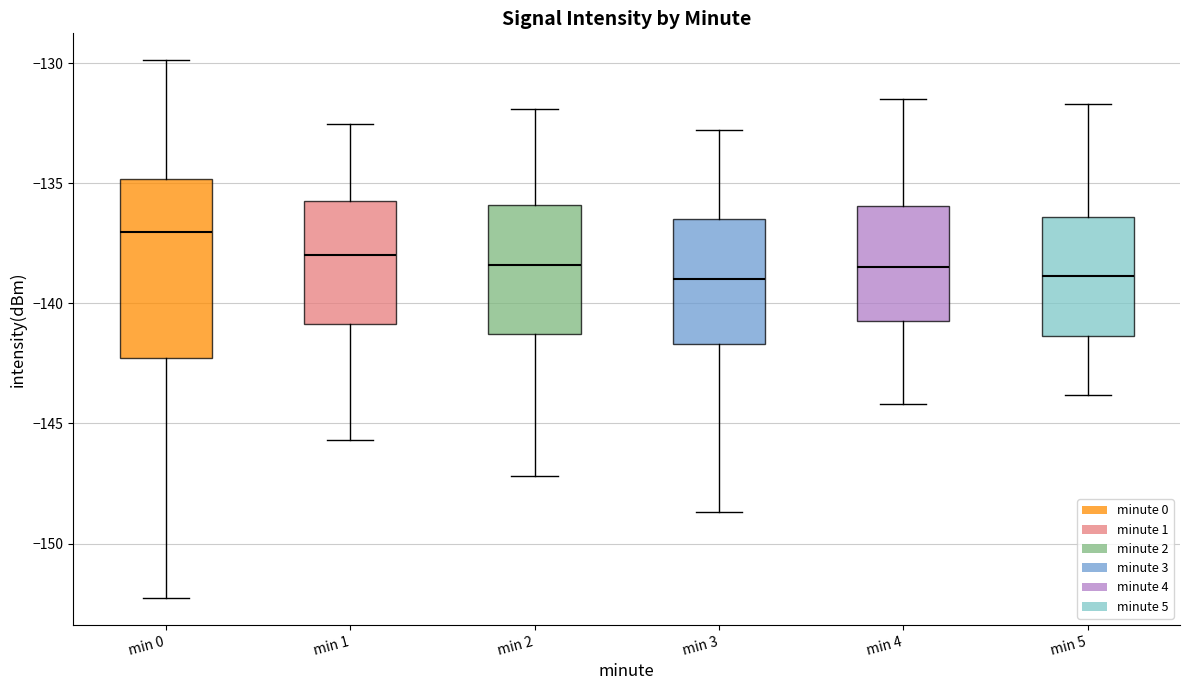

Where does the lower whisker of the box for min 3 end on the y-axis? The values are not printed on the chart, so give them approximately, as read against the axis.

-148.5